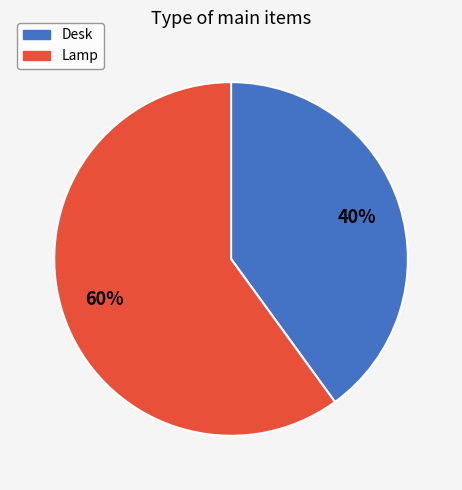

Which slice is the largest?

Lamp